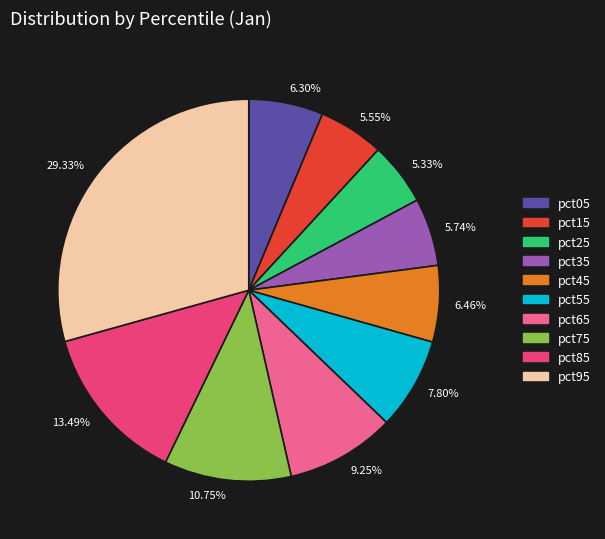

Is the sum of 13.49% and 5.55% greater than half?

No